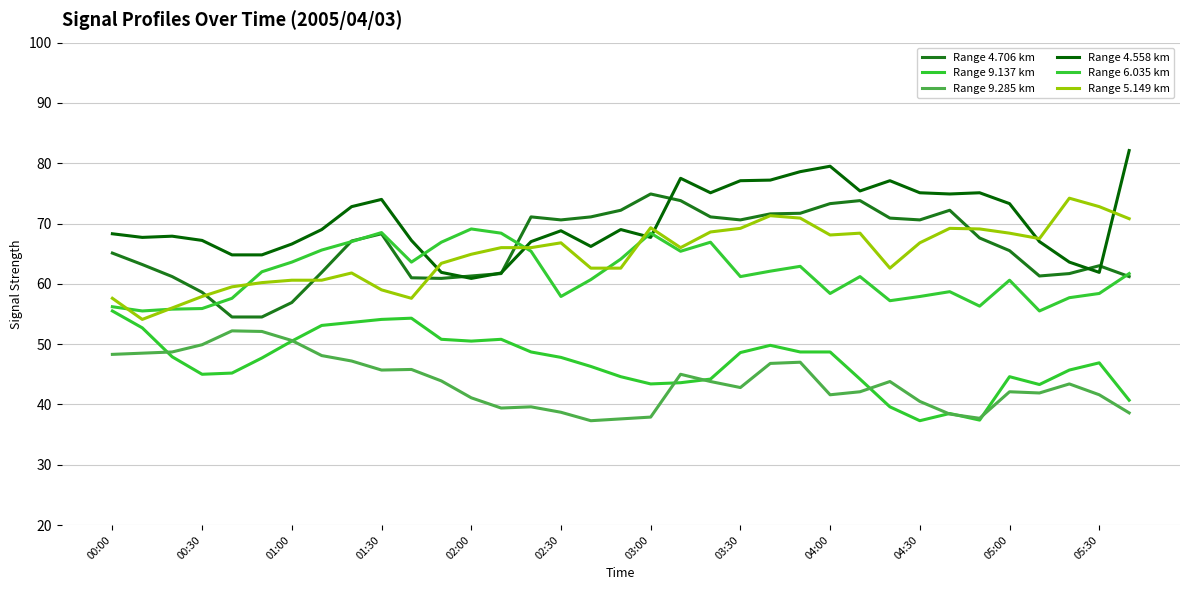

What is the maximum value shown in the chart?

82.1